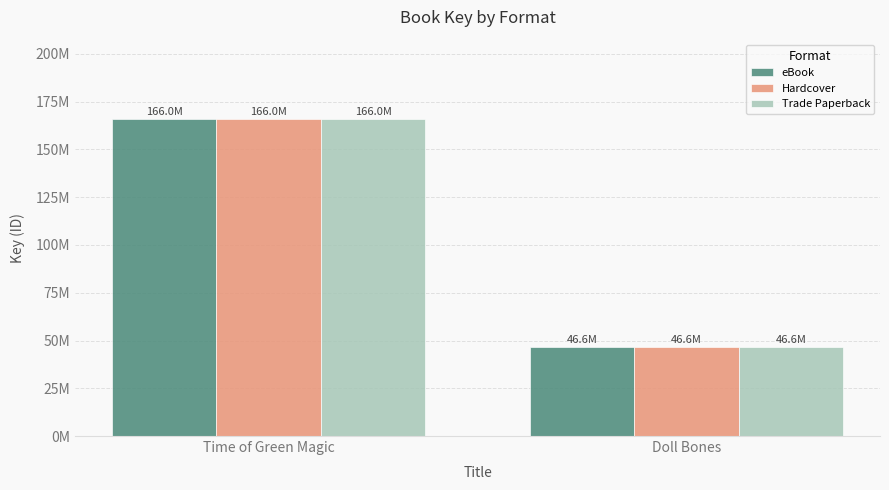

Which series changed the most between Time of Green Magic and Doll Bones?

eBook